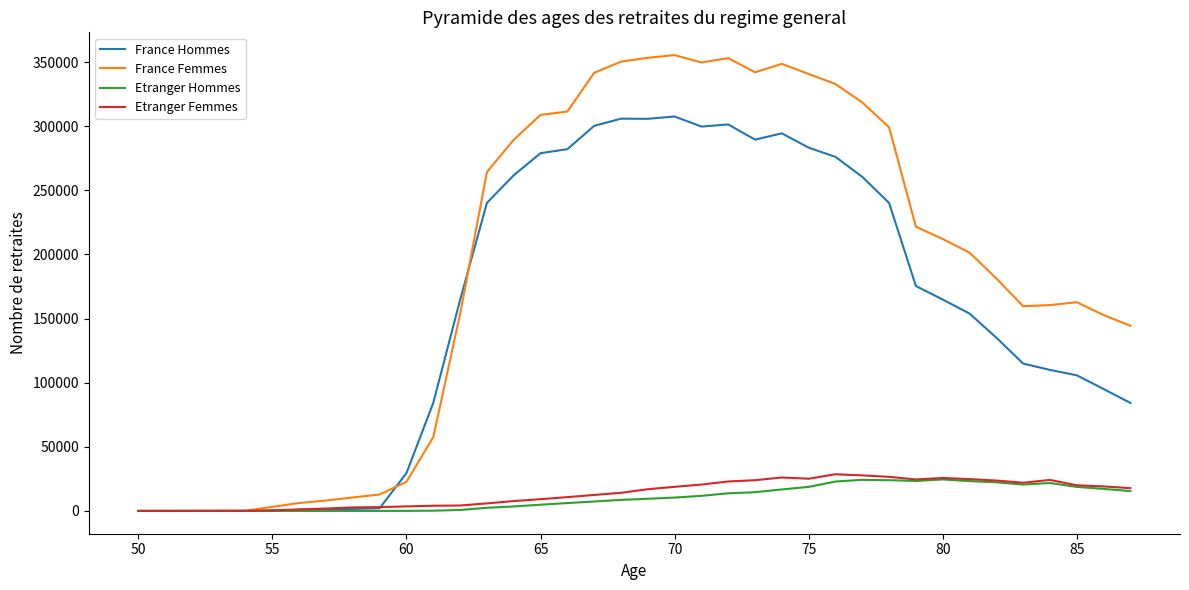

Which series has the largest range (max minus min)?

France Femmes